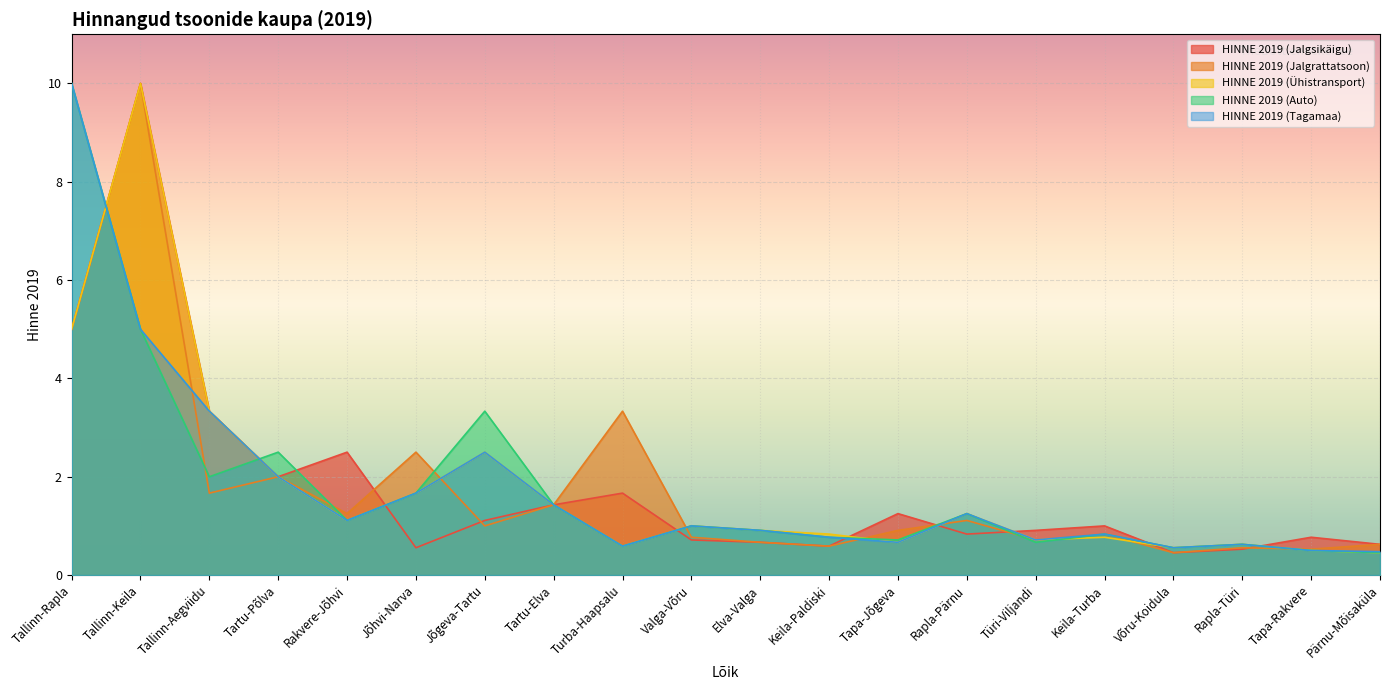

At which category is the sum across all series the highest?

Tallinn-Keila